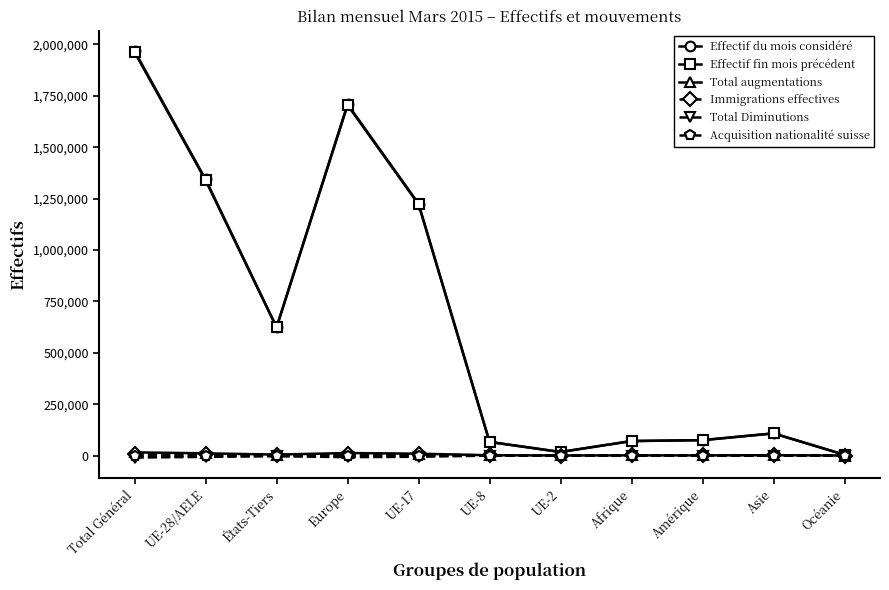

What is the label of the 3rd point from the right?

Amérique